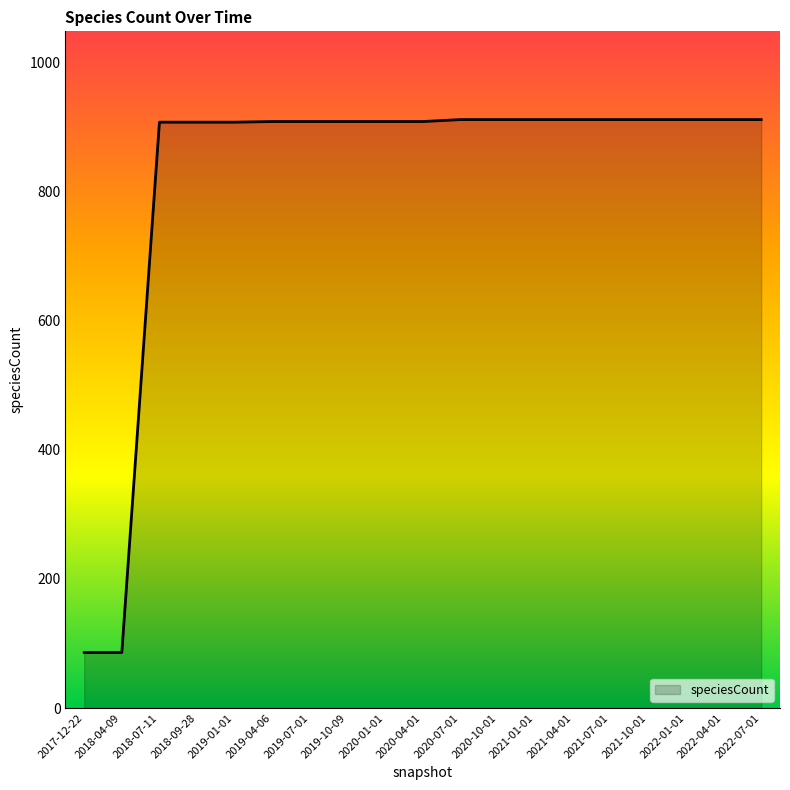

How many values are below 908?

5